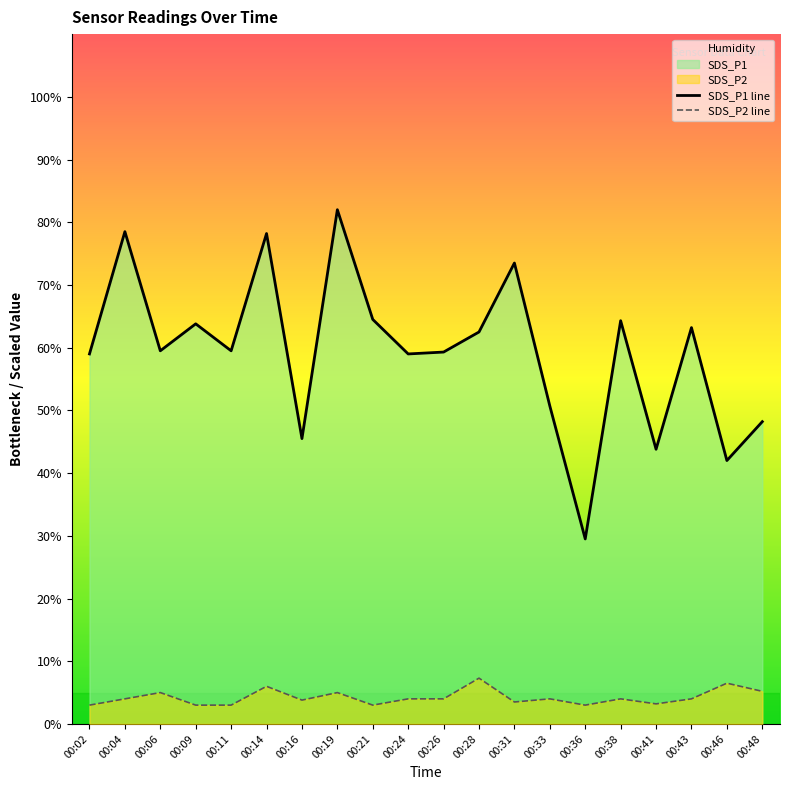

Reading right to left, transcribe all the data shown in this chart.

SDS_P1: 00:48=48.2	00:46=42.0	00:43=63.2	00:41=43.8	00:38=64.3	00:36=29.5	00:33=50.7	00:31=73.5	00:28=62.5	00:26=59.3	00:24=59.0	00:21=64.5	00:19=82.0	00:16=45.5	00:14=78.2	00:11=59.5	00:09=63.8	00:06=59.5	00:04=78.5	00:02=59.0
SDS_P2: 00:48=5.2	00:46=6.5	00:43=4.0	00:41=3.2	00:38=4.0	00:36=3.0	00:33=4.0	00:31=3.5	00:28=7.3	00:26=4.0	00:24=4.0	00:21=3.0	00:19=5.0	00:16=3.8	00:14=6.0	00:11=3.0	00:09=3.0	00:06=5.0	00:04=4.0	00:02=3.0